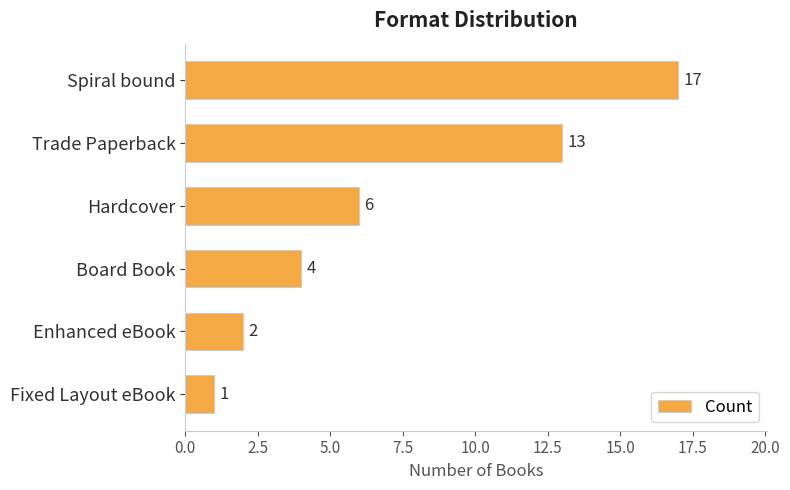

Rank the categories by value from lowest to highest.

Fixed Layout eBook, Enhanced eBook, Board Book, Hardcover, Trade Paperback, Spiral bound